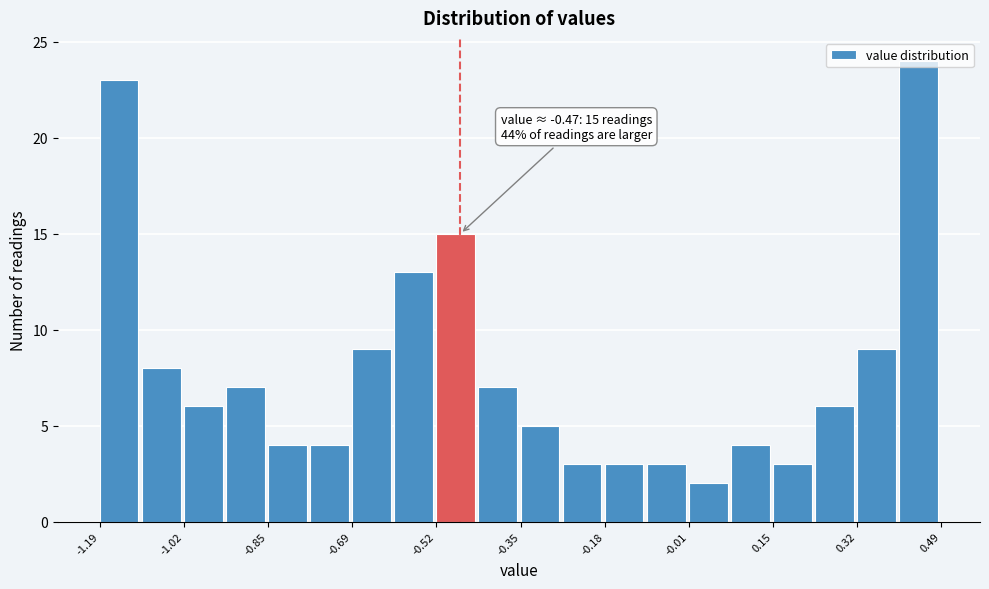

Which range on the x-axis has the tallest bar?

0.406 to 0.490